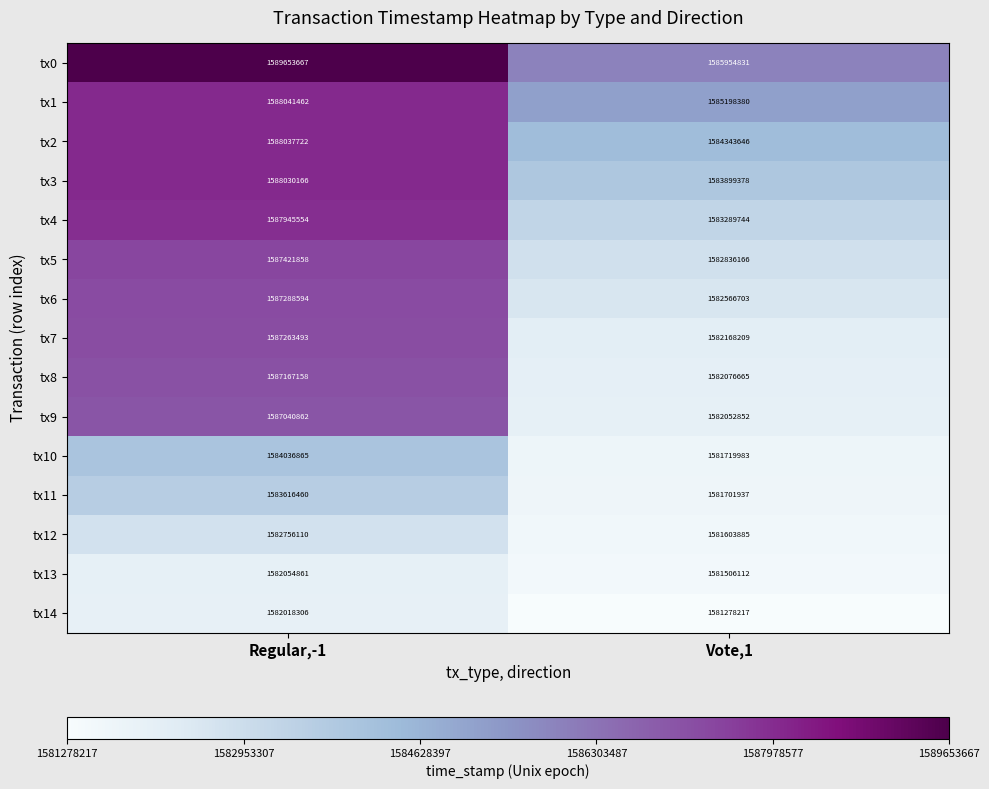

How many values in the tx8 series are below 1587167158?

1